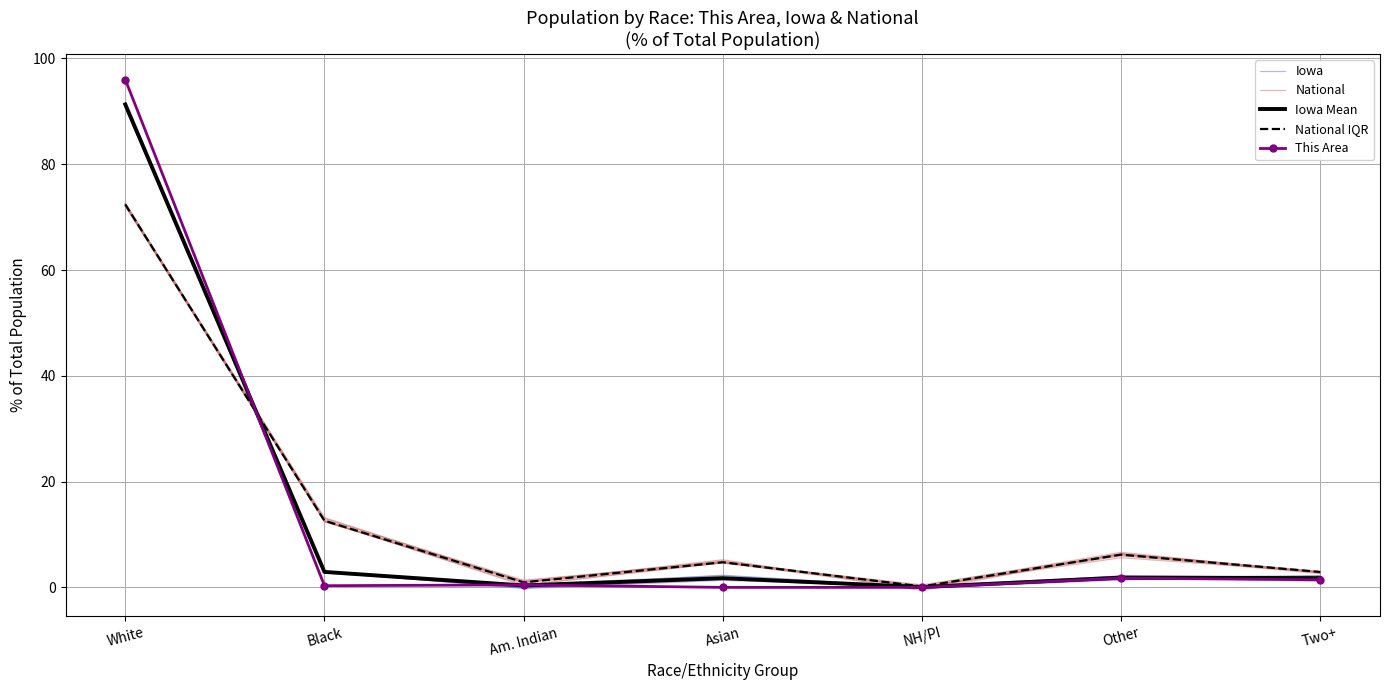

Where do National IQR and Iowa Mean first cross each other?

White and Black